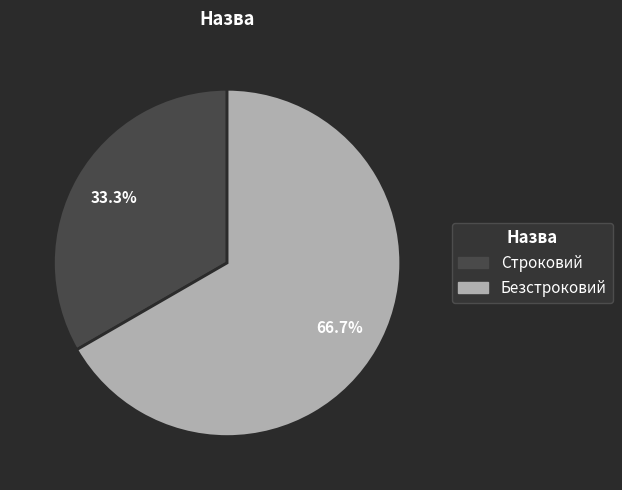

To the nearest percent, what is the difference between the largest and smallest slice percentages?

33%